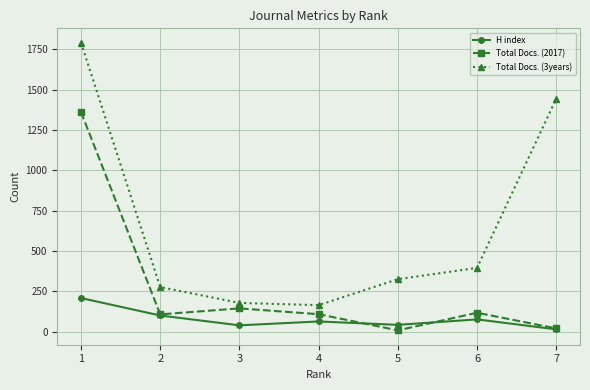

What is the greatest value displayed?

1791